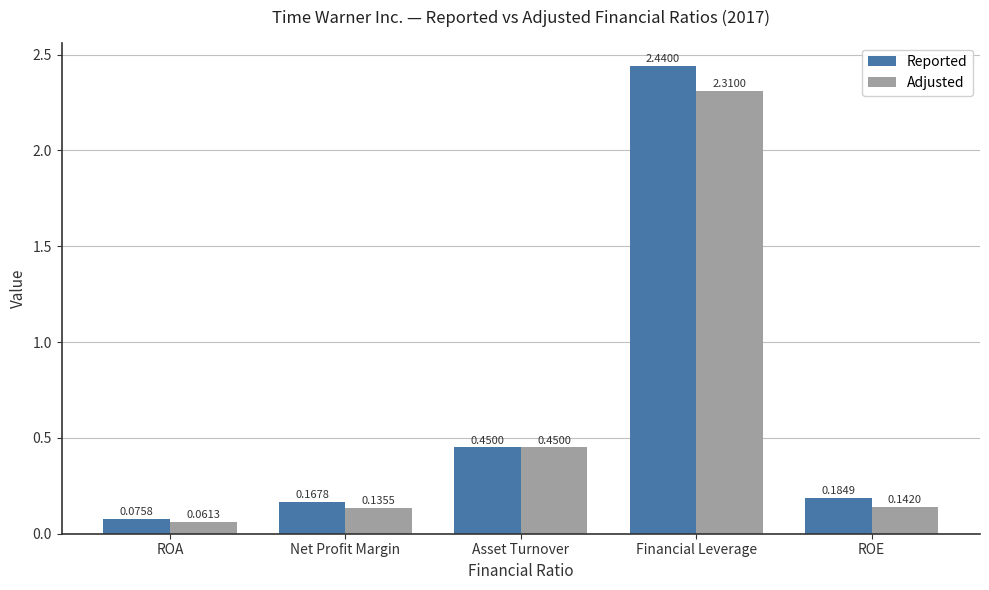

Which category has the lowest value across all series?

ROA